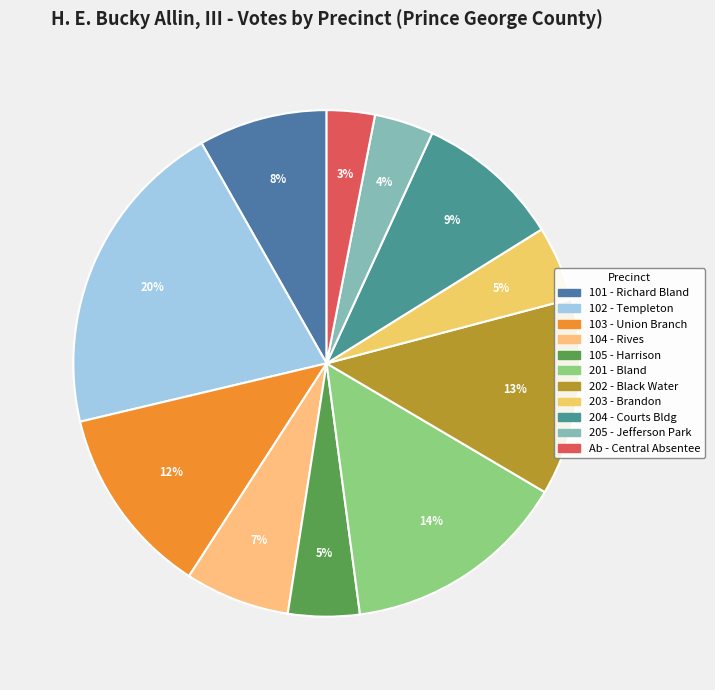

What is the smallest slice in the pie chart?

Ab - Central Absentee